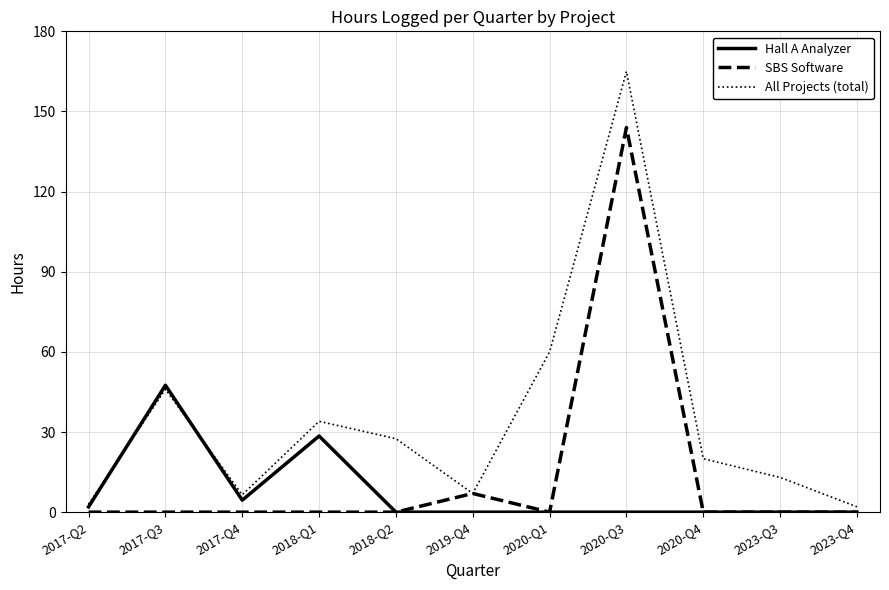

How many distinct data groups are displayed?

3